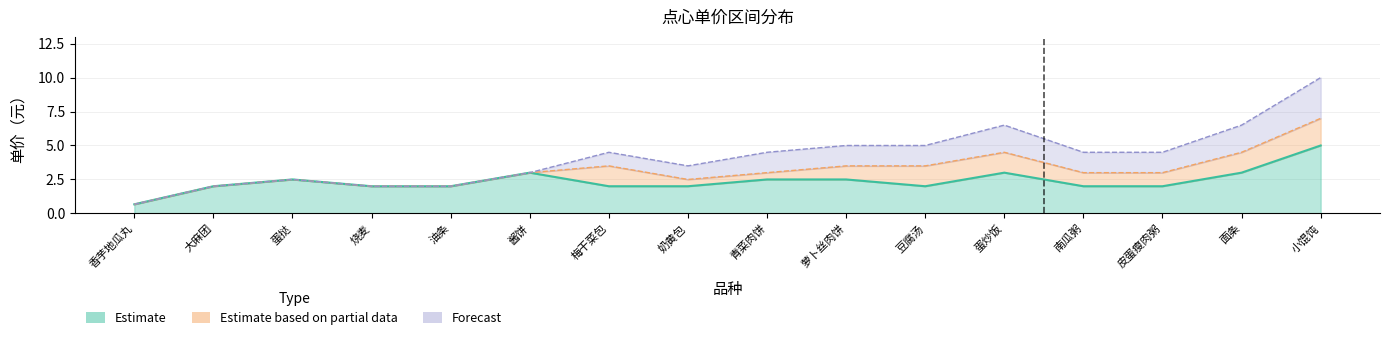

True or false: Estimate and Forecast cross at least once.

False